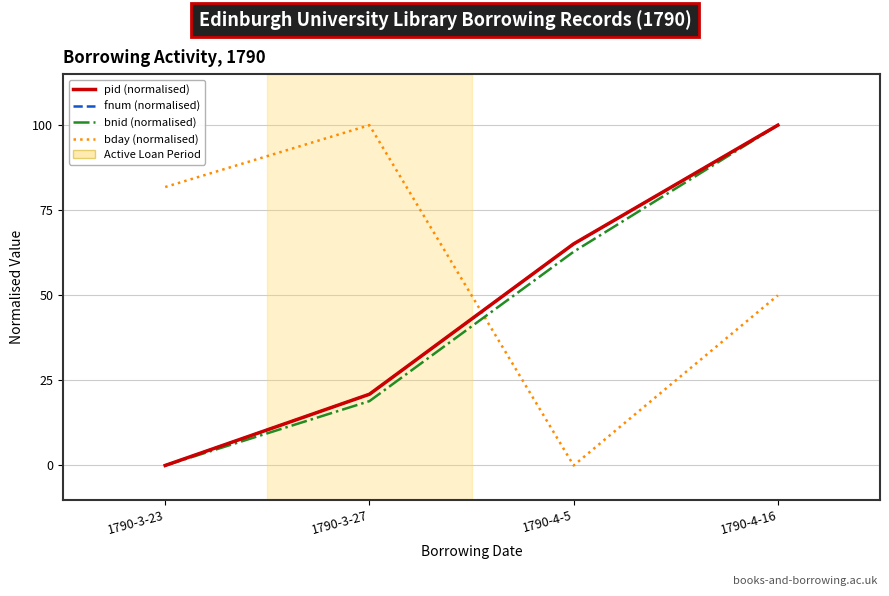

At which label is pid (normalised) closest to 50?

1790-4-5